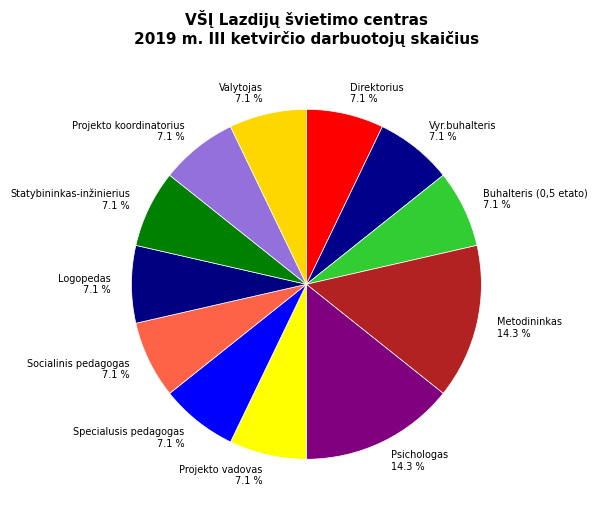

Is there any slice that represents more than half of the pie?

No